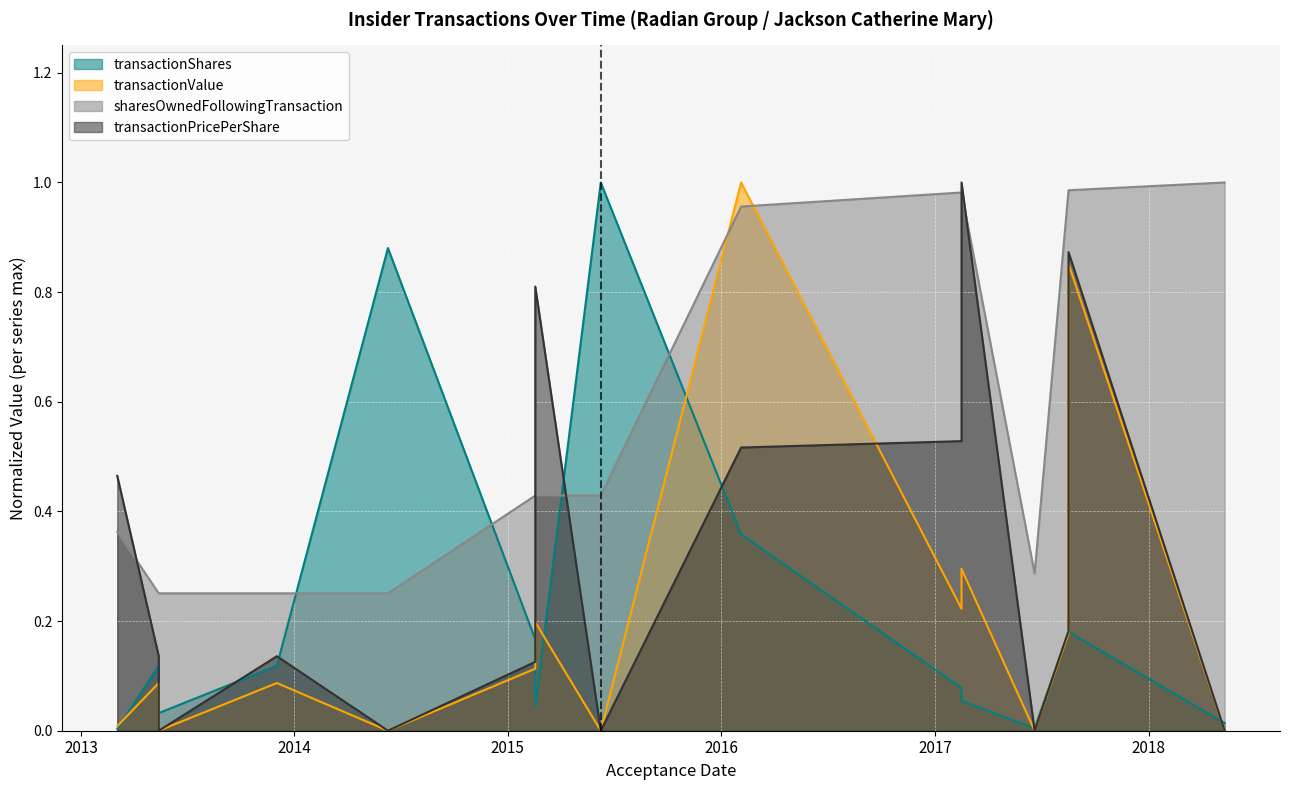

What is the total value across all series at 2016-02-04?

2.8